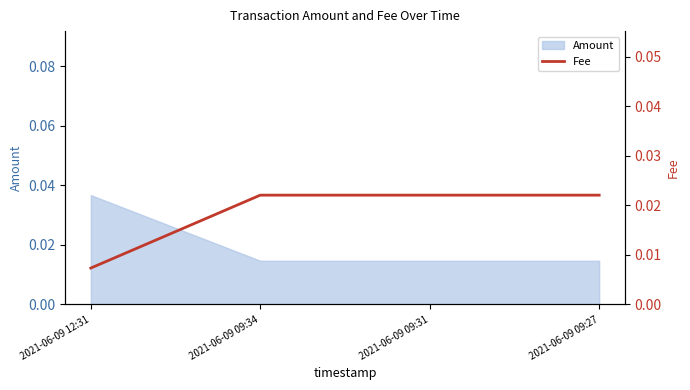

True or false: the data has more than 2 interior local peaks.

False